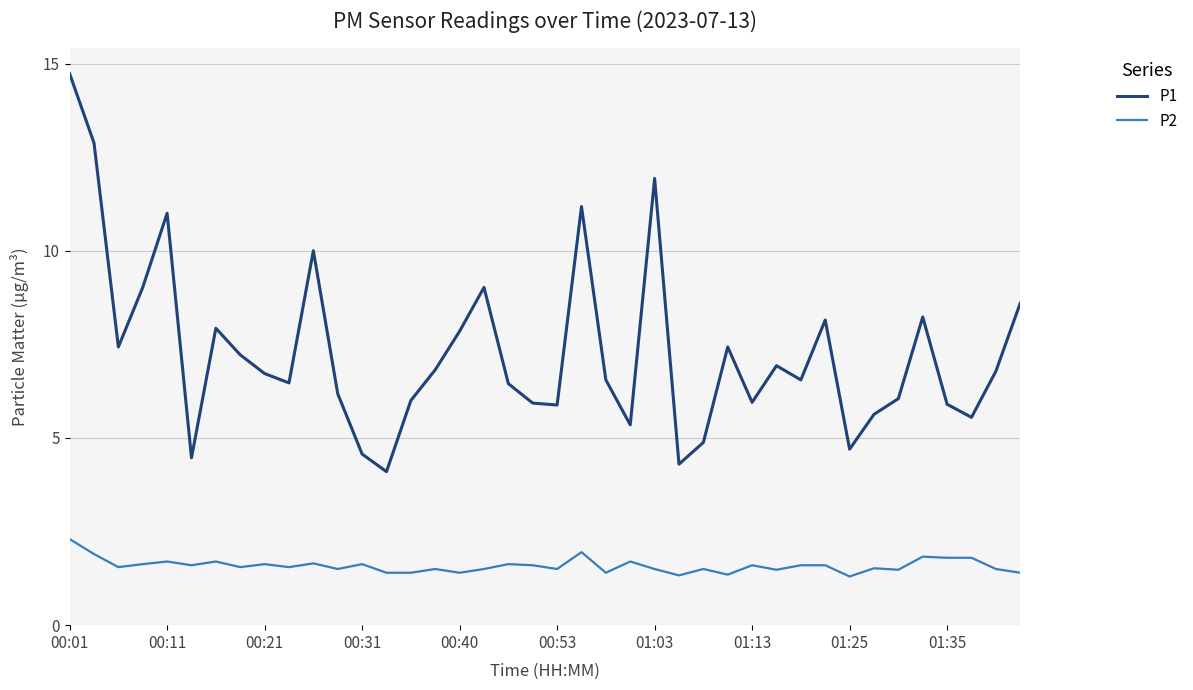

What is the greatest value displayed?

14.7